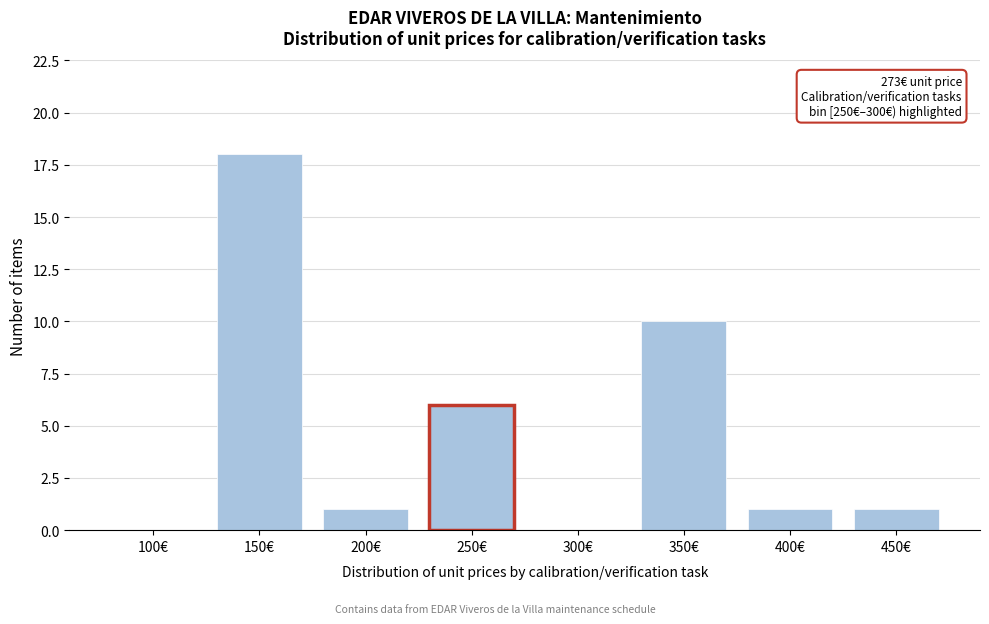

Reading right to left, transcribe all the data shown in this chart.

450€=1	400€=1	350€=10	300€=0	250€=6	200€=1	150€=18	100€=0